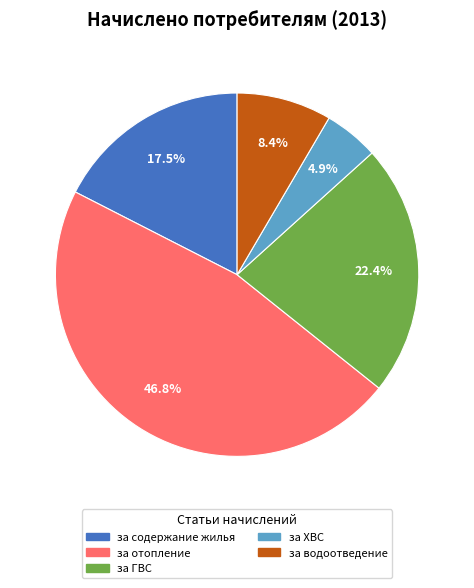

Is there a majority slice in this chart?

No